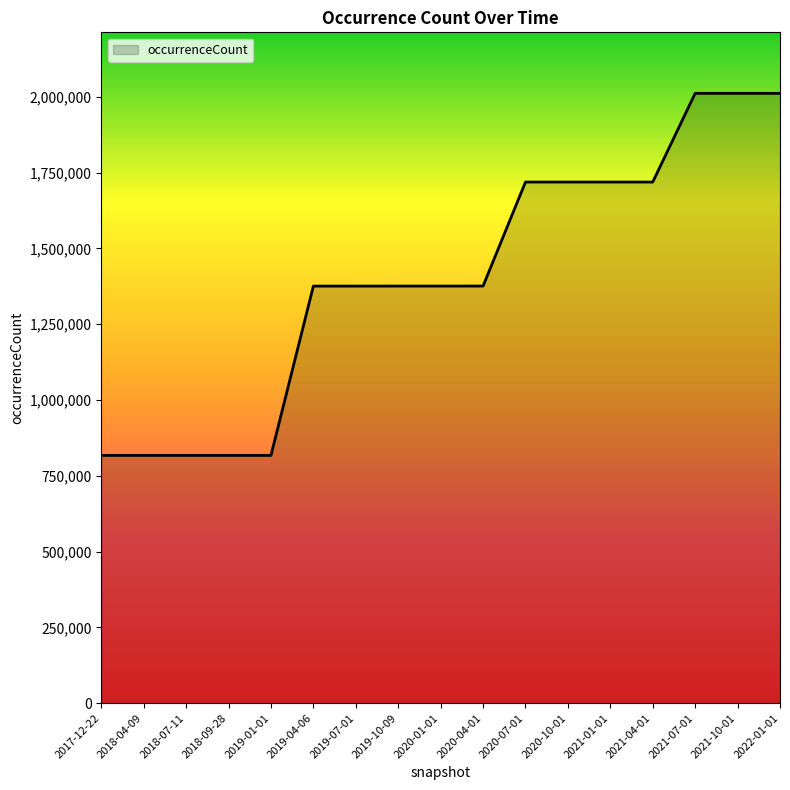

Is it true that the value at 2021-07-01 is 3001824?

False